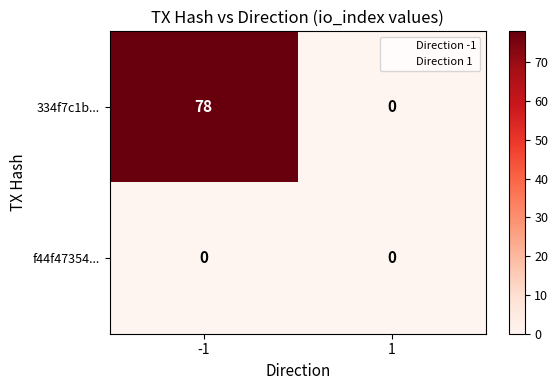

What is the sum of the 334f7c1b... values at 1 and -1?

78